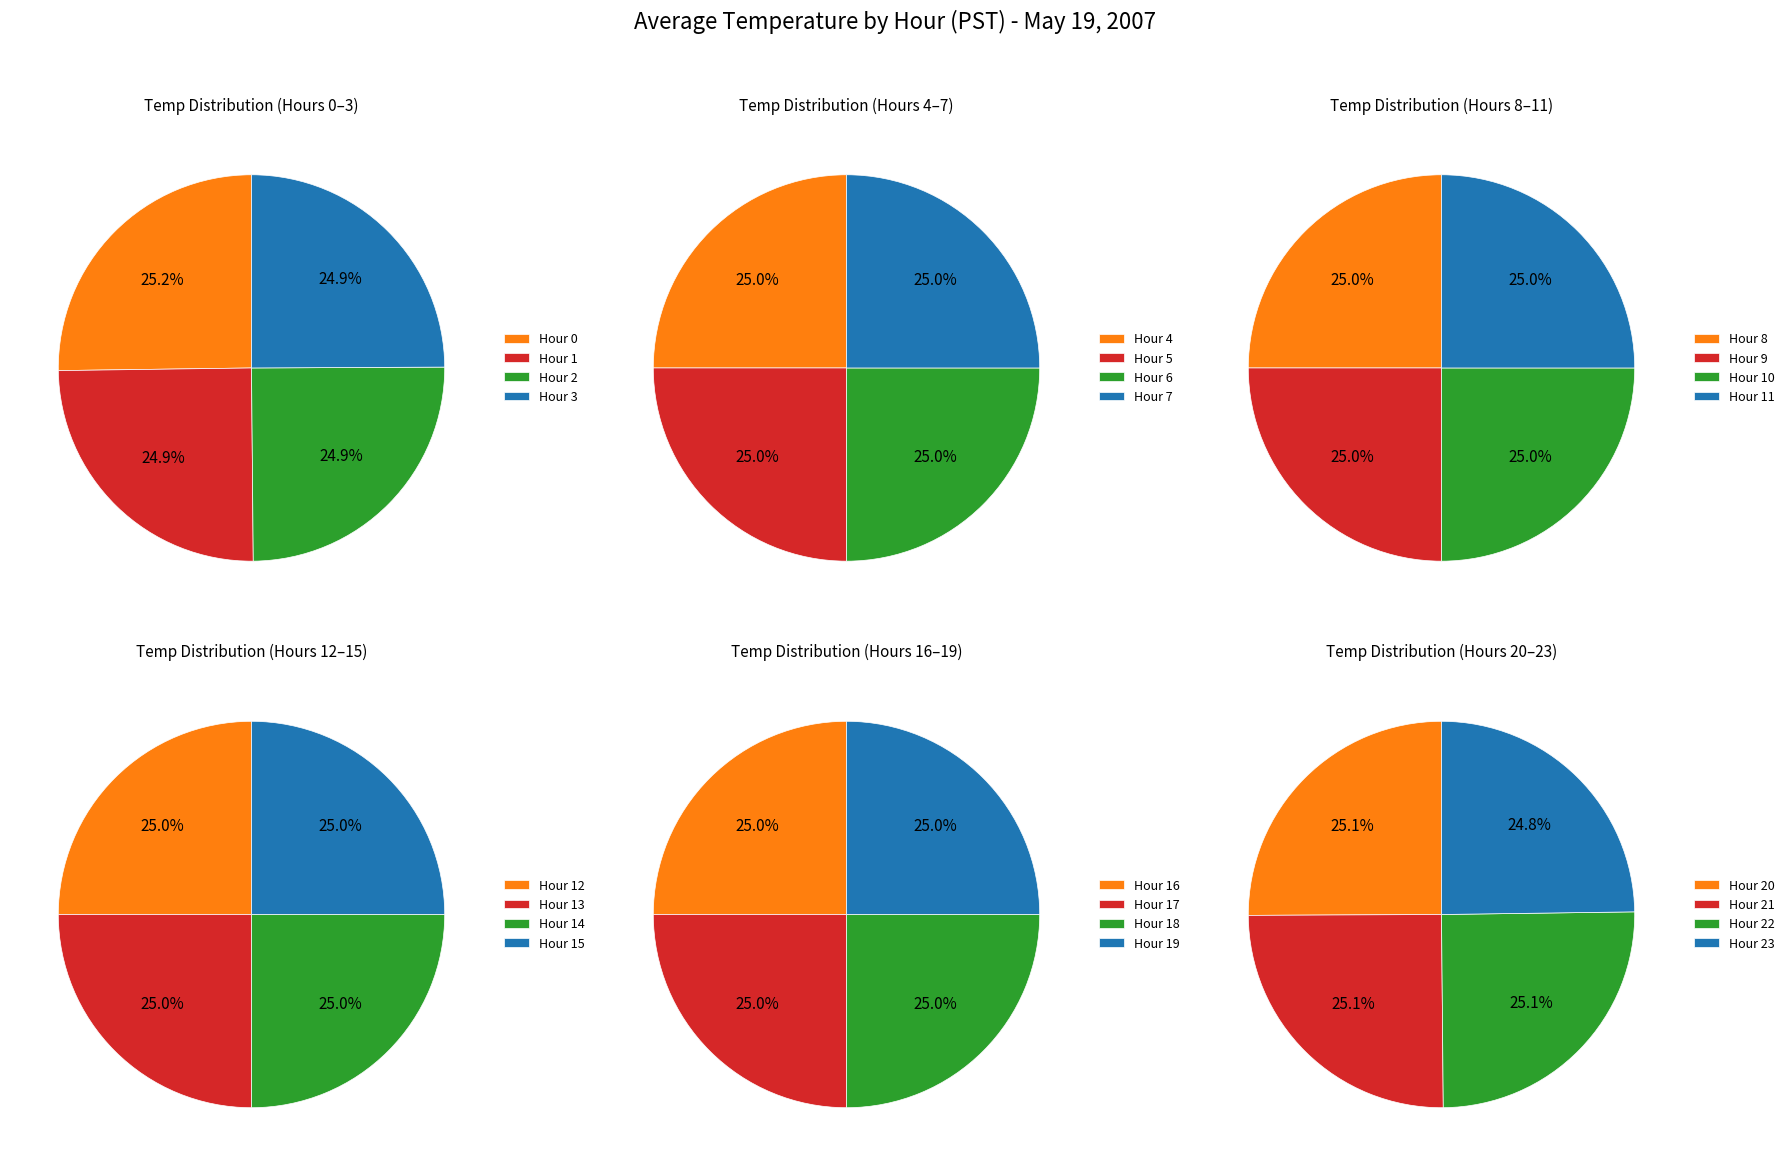

Which slice is the smallest?

Hour 23